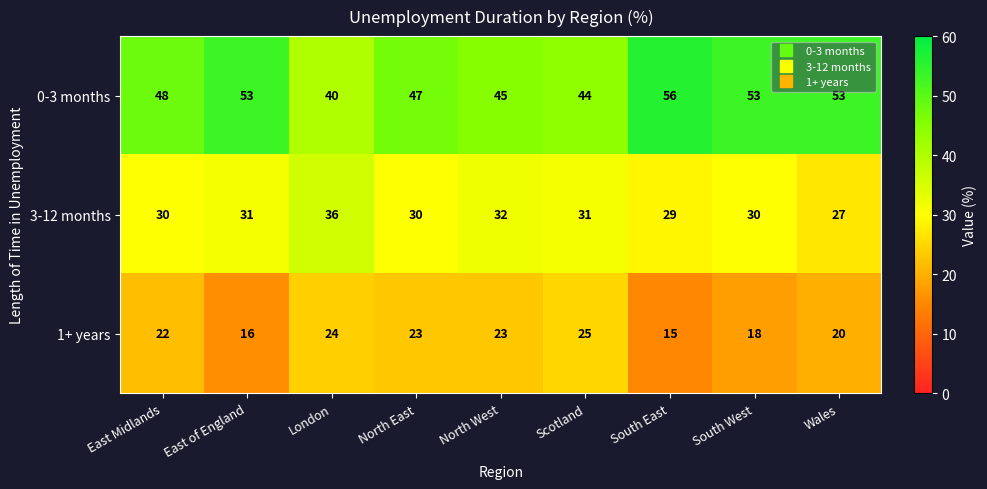

Between East Midlands and South East, which series saw the biggest shift?

0-3 months